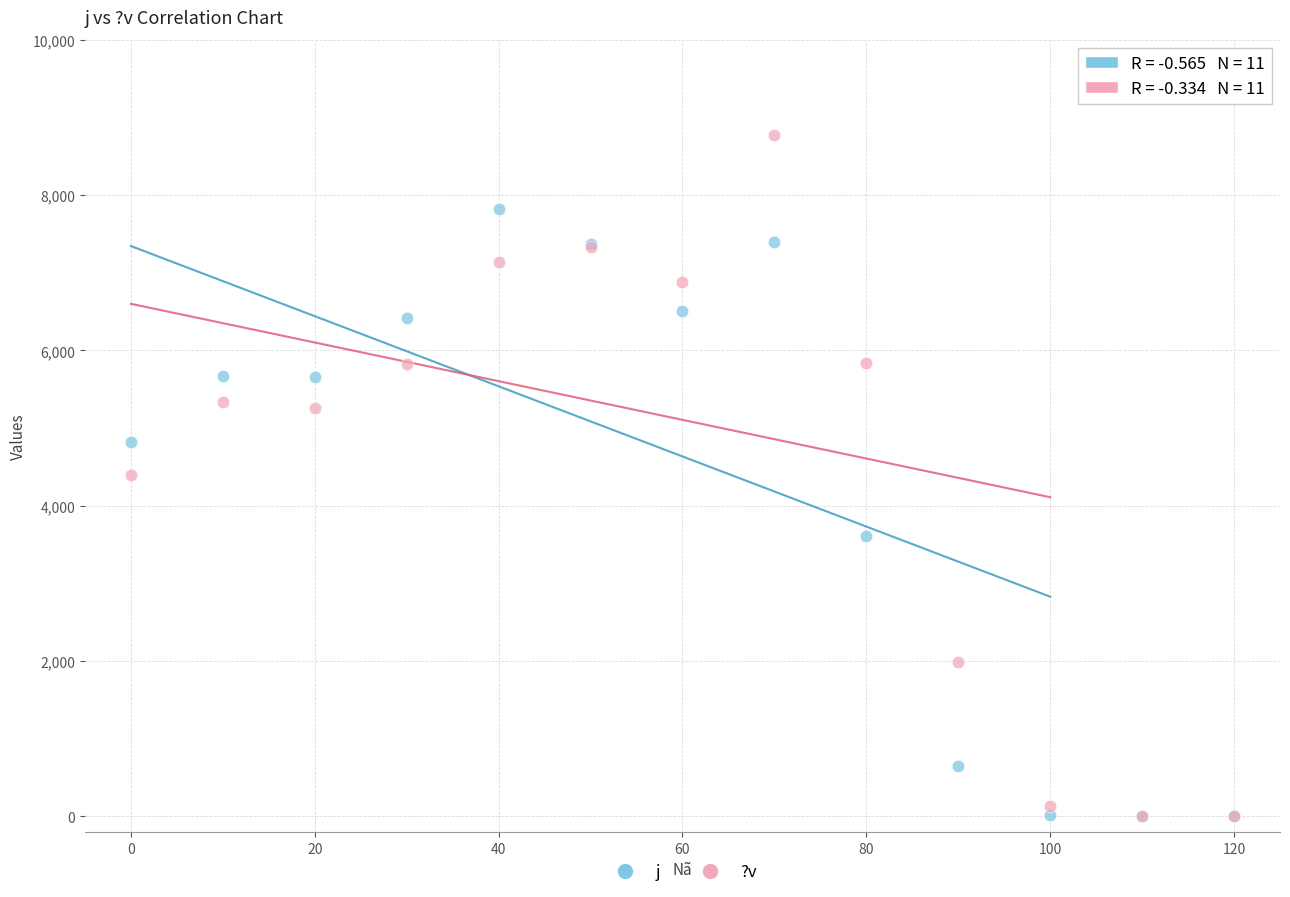

Which series has the largest Y range (max minus min)?

?v